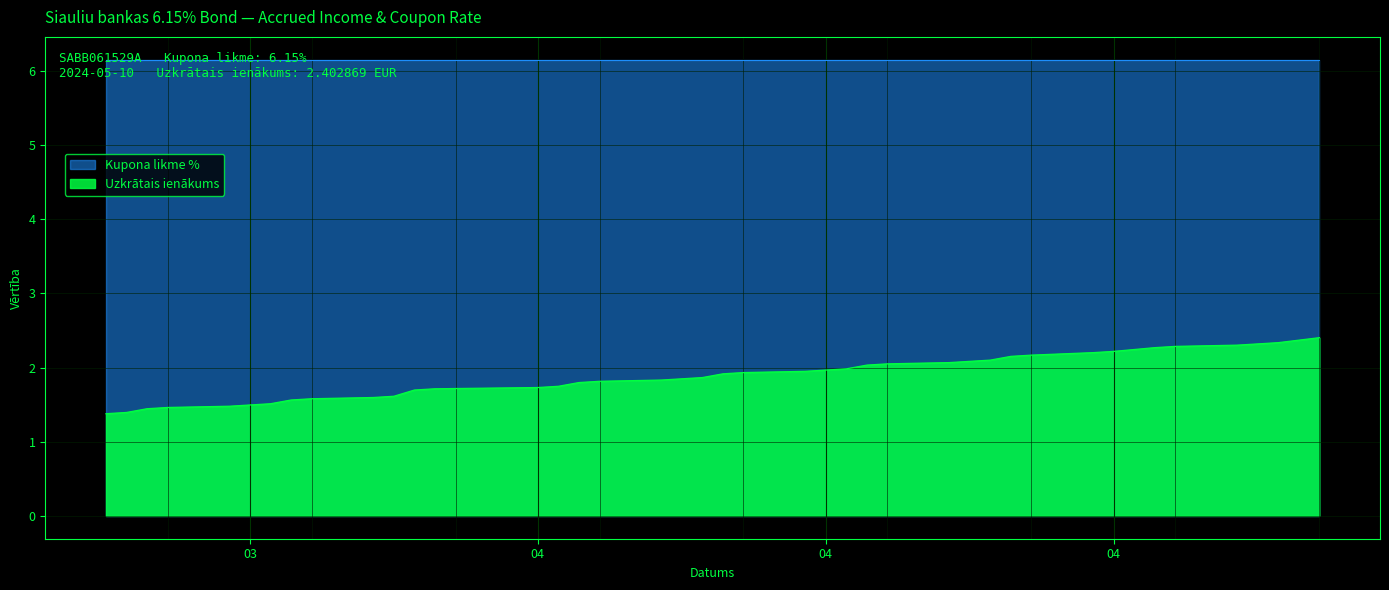

How many distinct data groups are displayed?

2